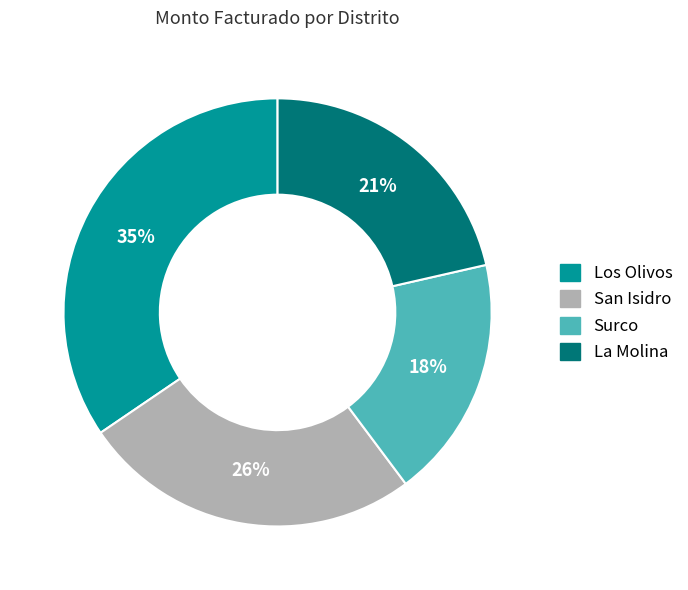

Does any single category account for the majority?

No